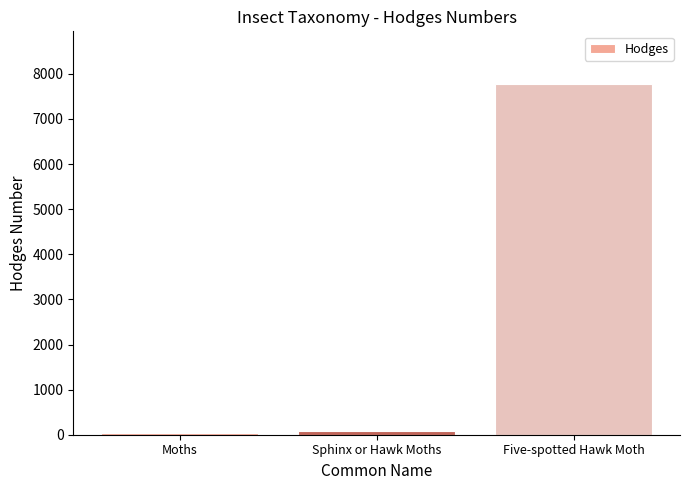

How many bars are there in total?

3